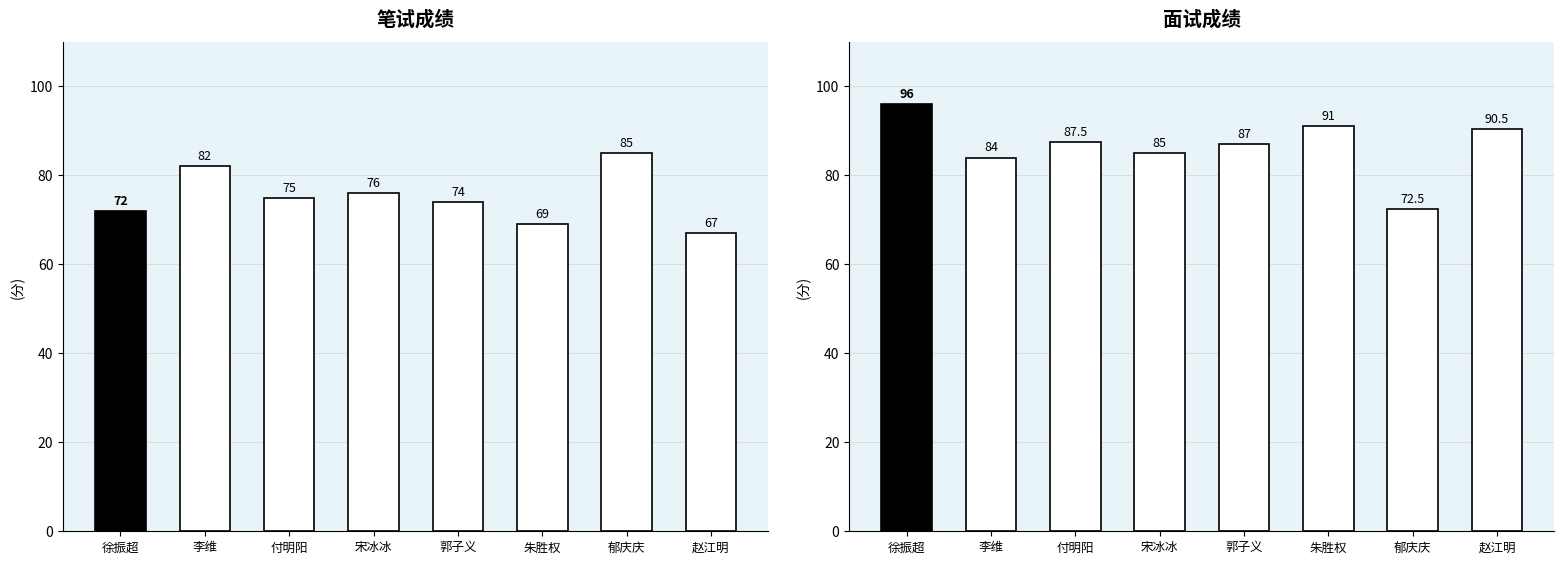

What position from the left is 郭子义?

5